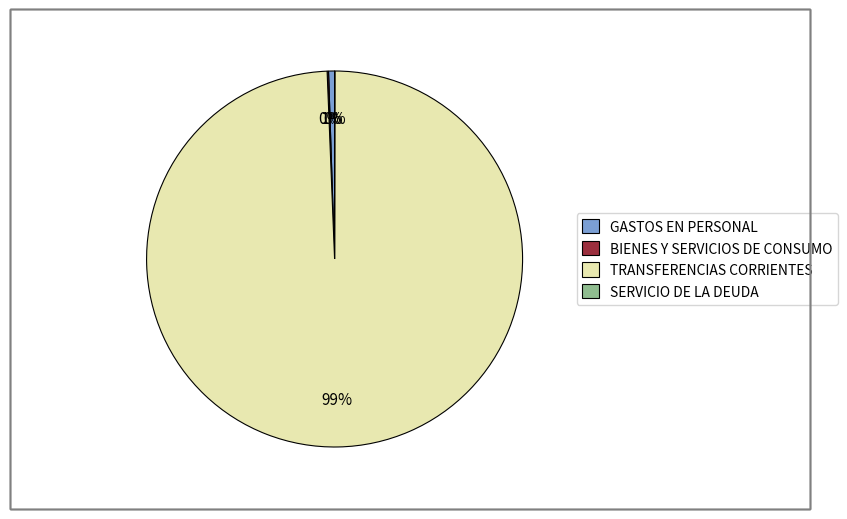

Between TRANSFERENCIAS CORRIENTES and GASTOS EN PERSONAL, which is larger?

TRANSFERENCIAS CORRIENTES